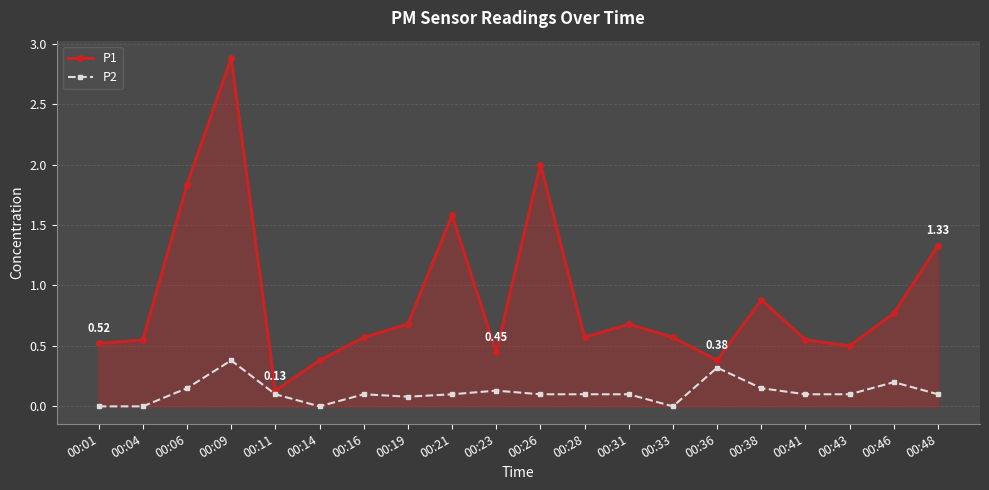

What is the greatest value displayed?

2.9